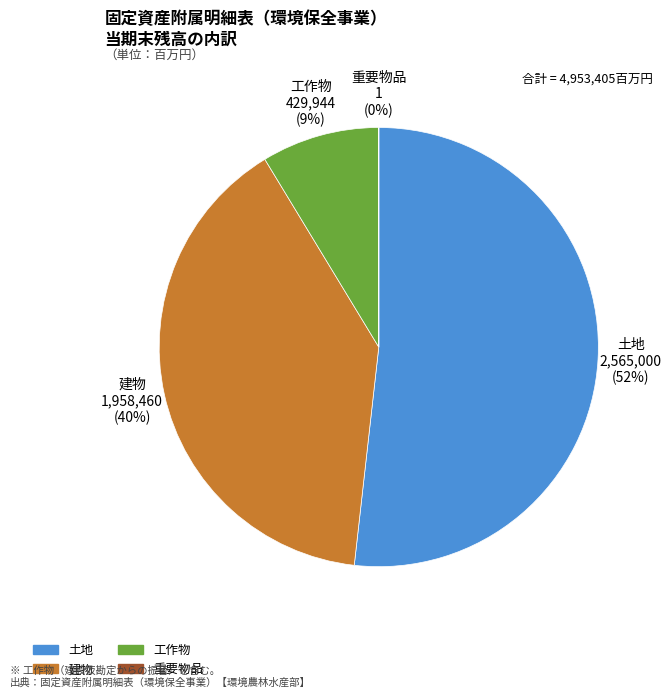

Which has a higher value, 建物 or 工作物?

建物